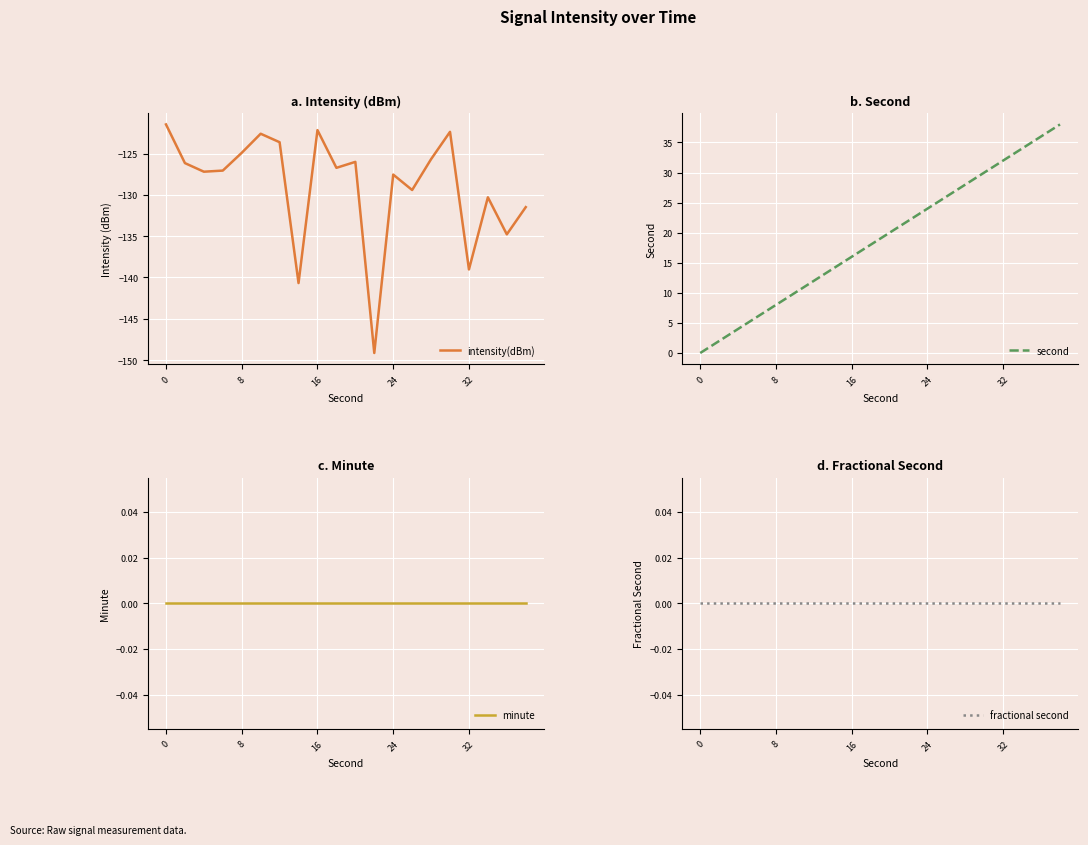

At which category does the chart reach its minimum across all series?

11